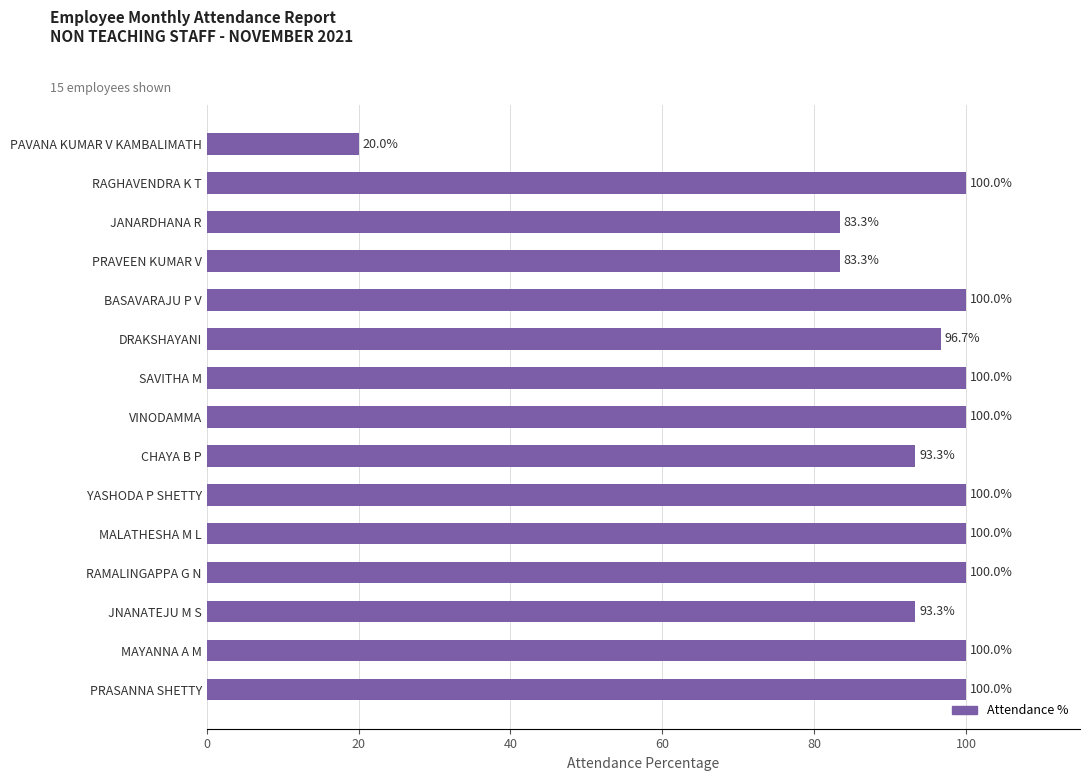

What is the difference between the maximum and second lowest values?

16.7